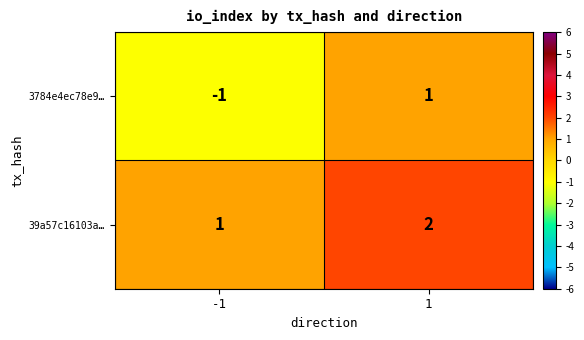

Is the value of 39a57c16103a… at 1 greater than the value of 3784e4ec78e9… at -1?

Yes